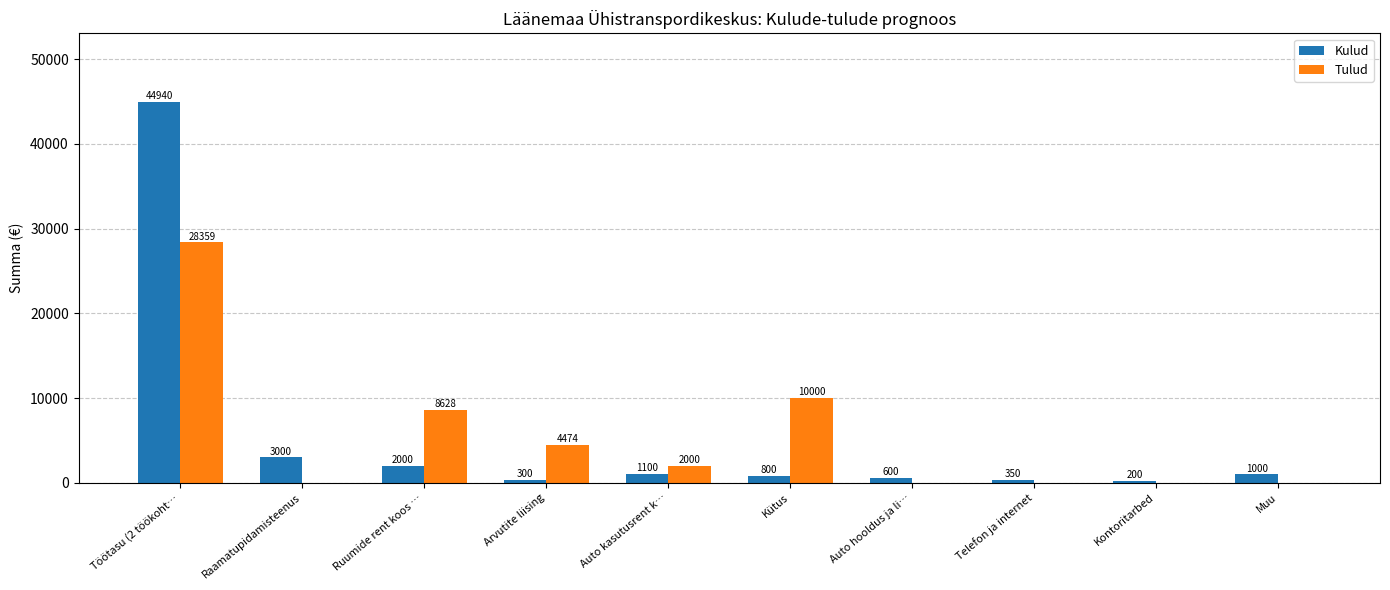

At which category is the sum across all series the highest?

Töötasu (2 töökoht…